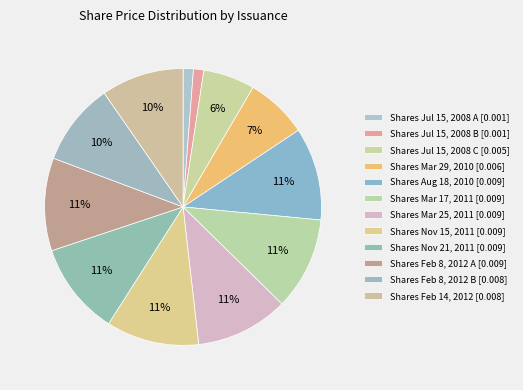

Count the number of slices in the pie.

12